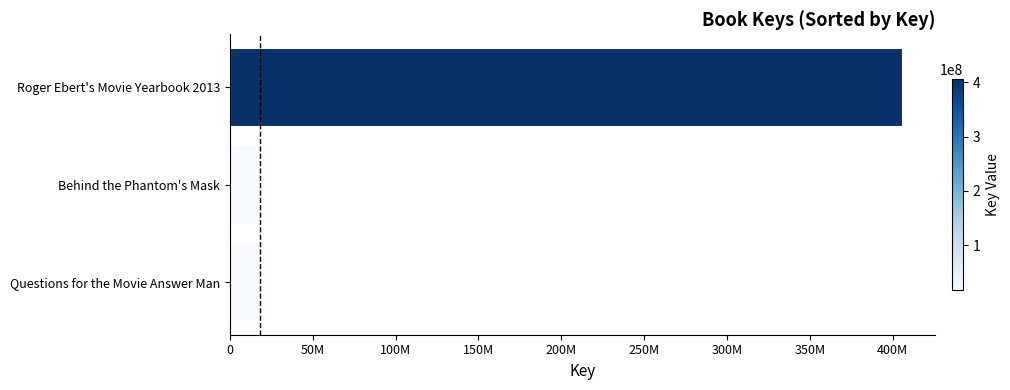

How many data points are above 18328316?

1